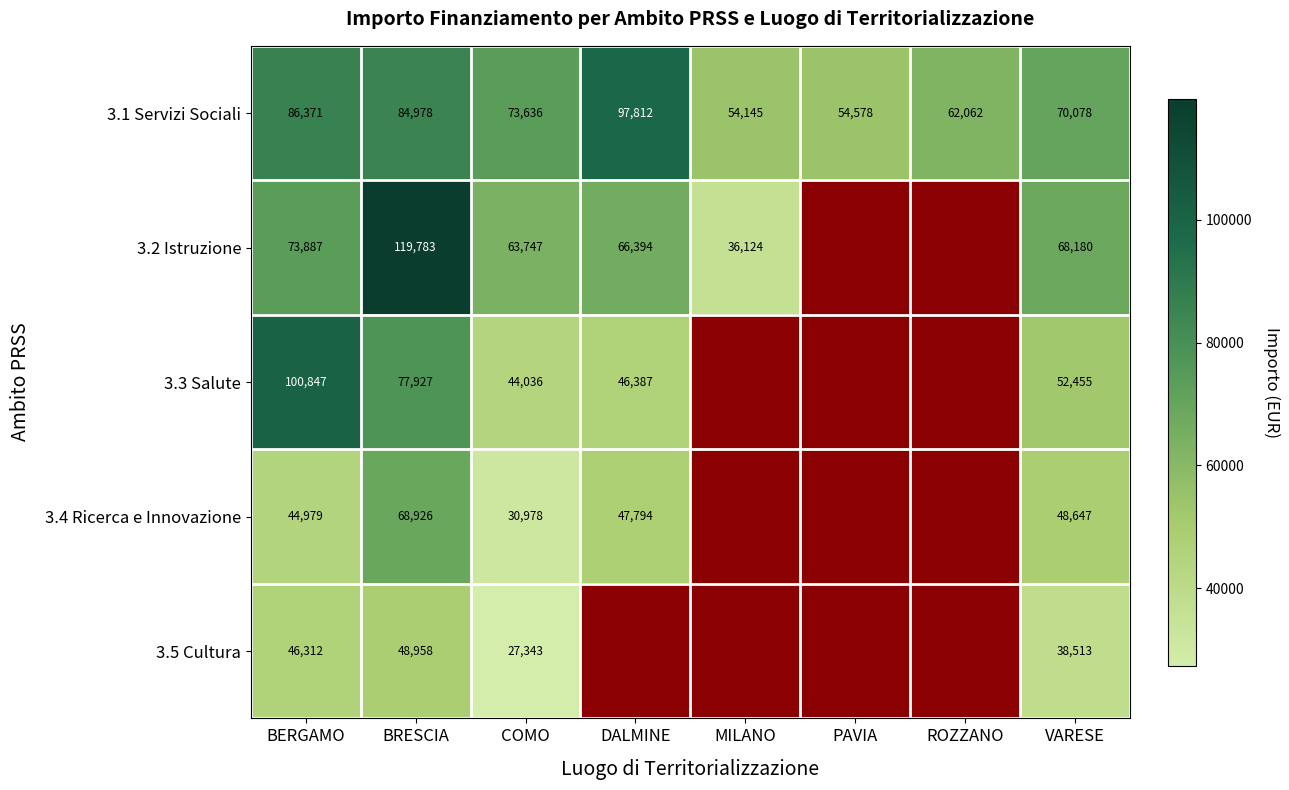

At which category is the sum across all series the highest?

BRESCIA